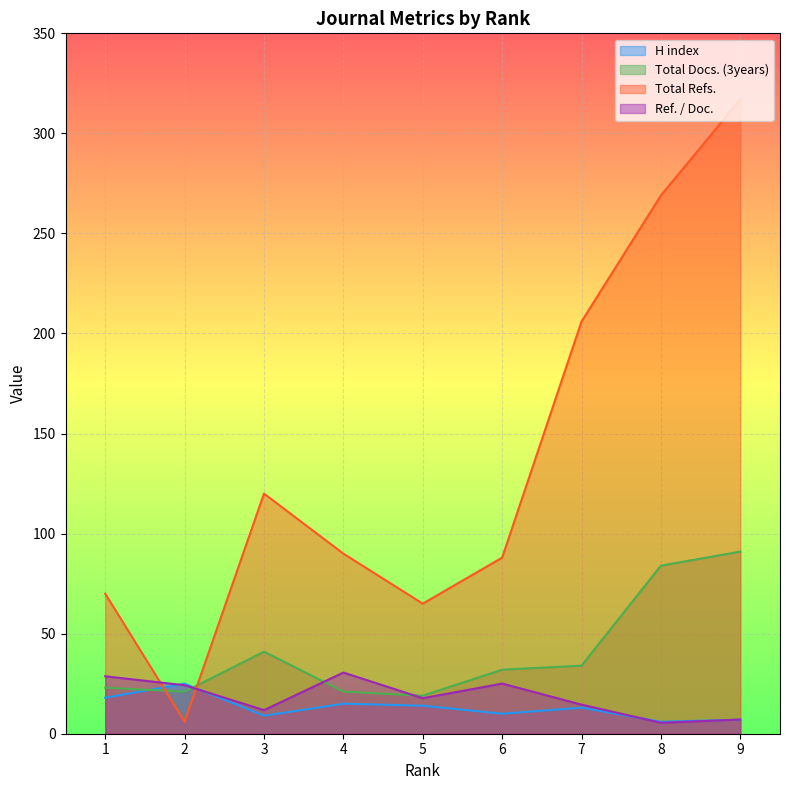

Reading right to left, transcribe all the data shown in this chart.

H index: 1=18.0	2=25.0	3=9.0	4=15.0	5=14.0	6=10.0	7=13.0	8=6.0	9=7.0
Total Docs. (3years): 1=23.0	2=21.0	3=41.0	4=21.0	5=19.0	6=32.0	7=34.0	8=84.0	9=91.0
Total Refs.: 1=70.0	2=6.0	3=120.0	4=90.0	5=65.0	6=88.0	7=206.0	8=269.0	9=317.0
Ref. / Doc.: 1=28.7	2=24.2	3=11.8	4=30.6	5=17.7	6=25.1	7=14.5	8=5.5	9=7.1